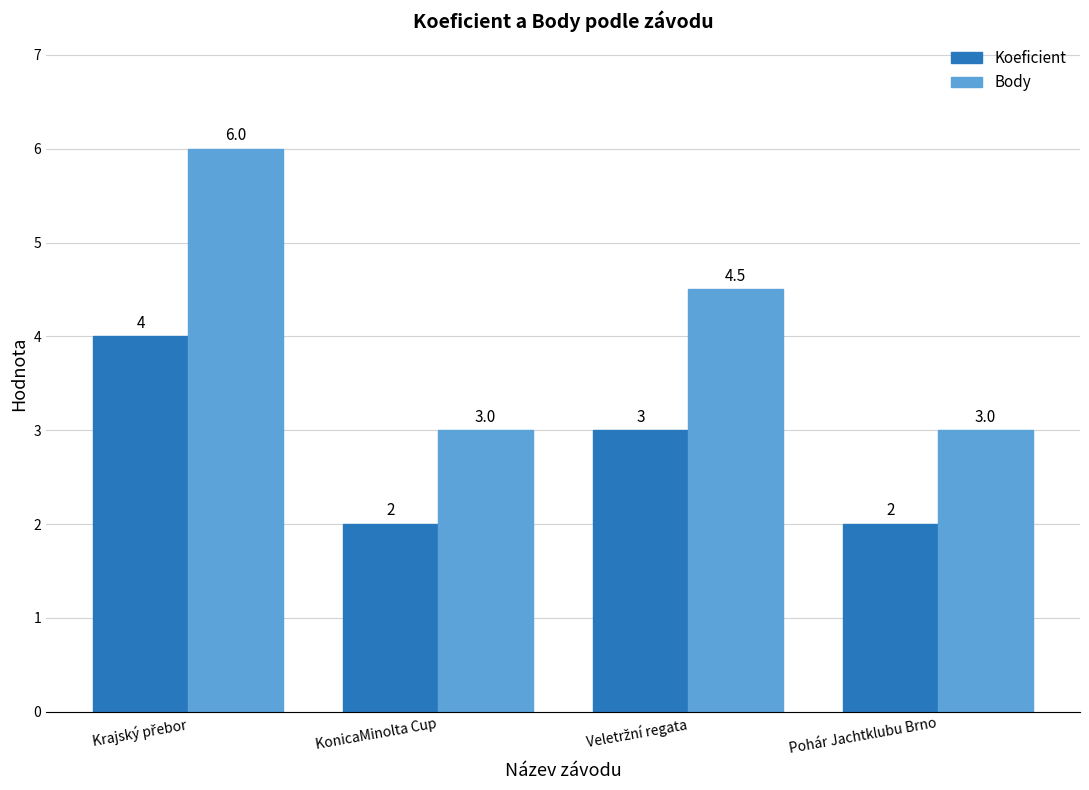

What is the greatest value displayed?

6.0